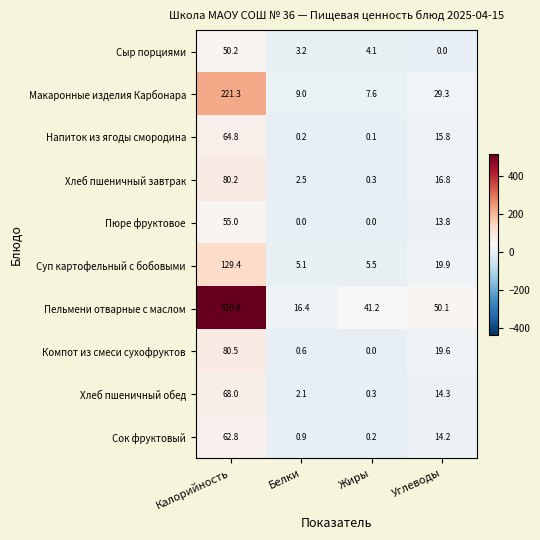

What is the difference between the second highest and minimum values in the Сыр порциями series?

4.1